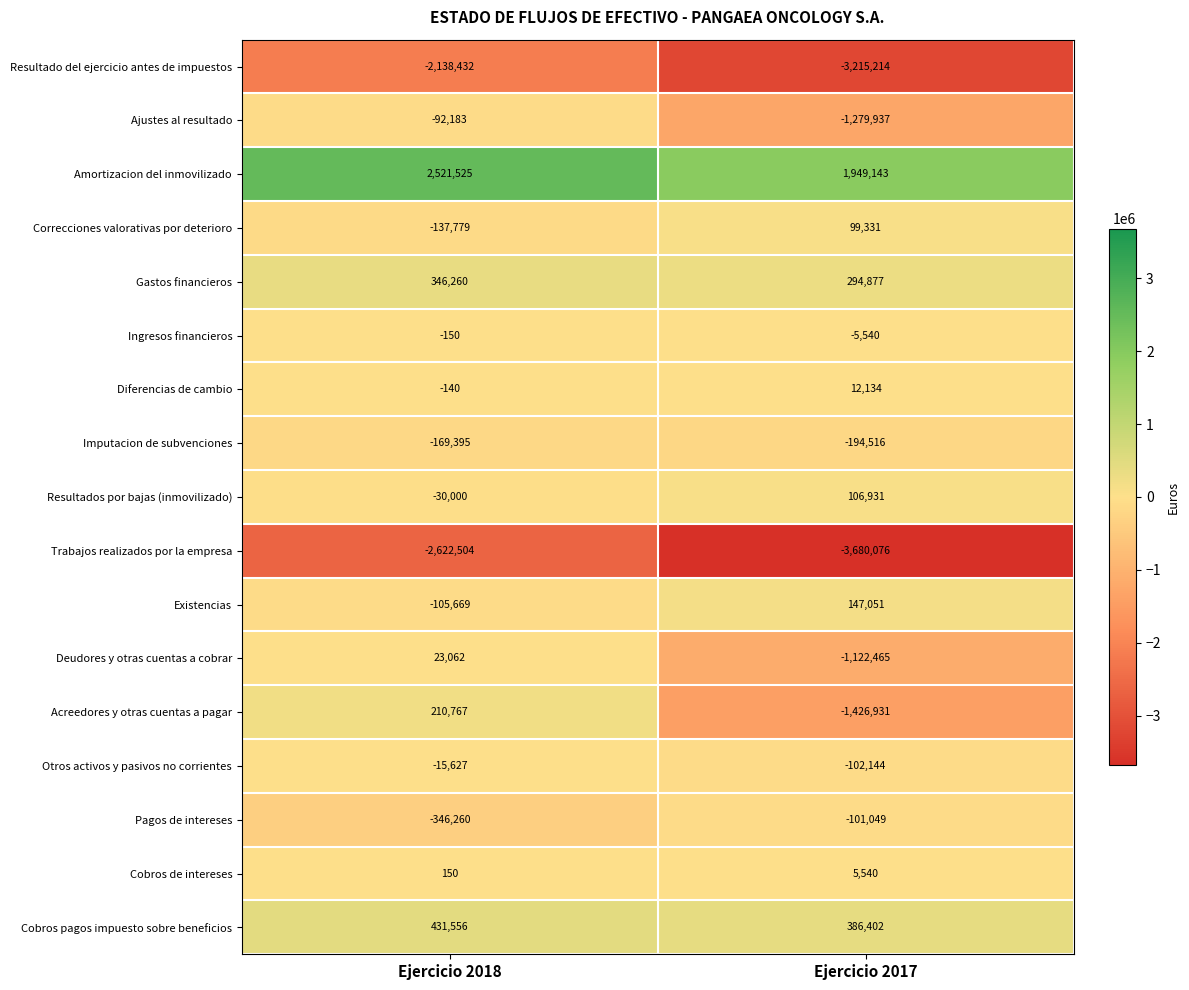

Which label corresponds to the smallest value in the chart?

Ejercicio 2017